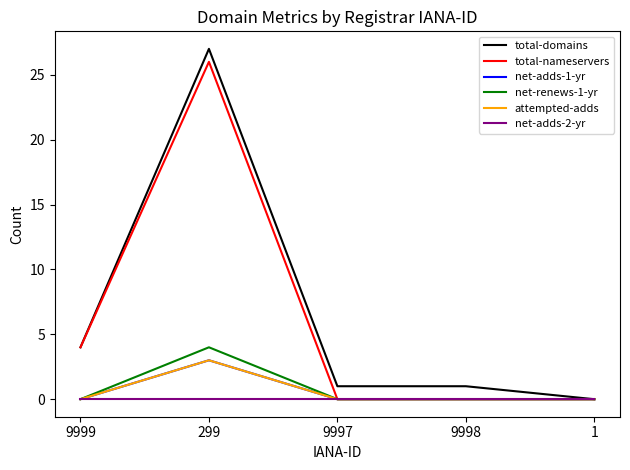

Is this an area chart (filled region under the line)?

No